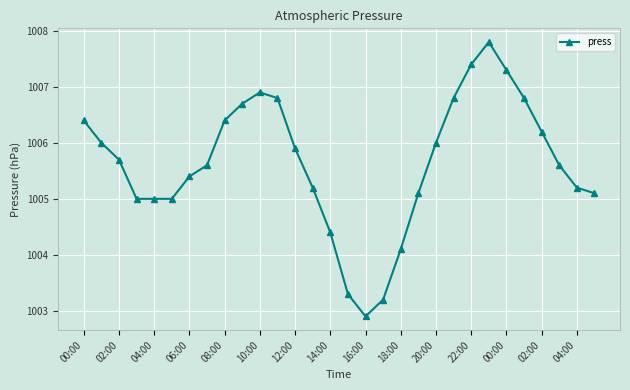

What is the value of the 13th point from the left?

1005.9